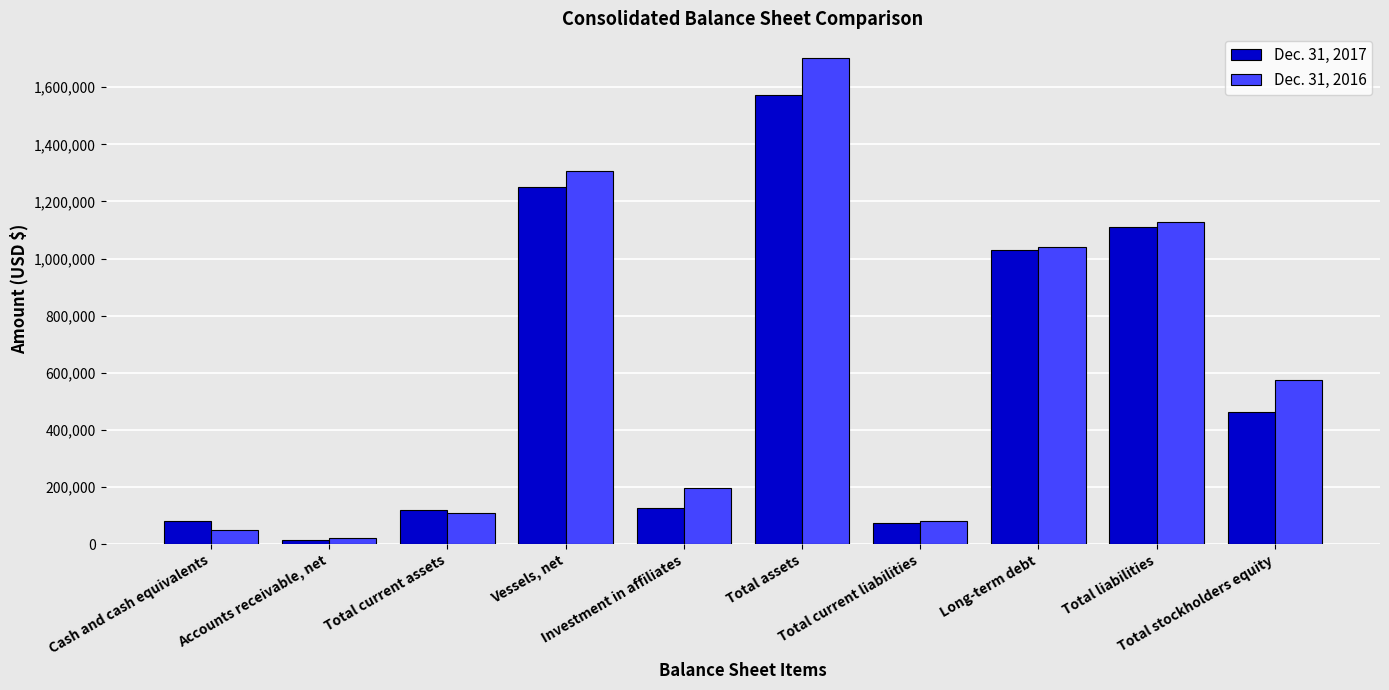

Rank the series by their maximum value, from highest to lowest.

Dec. 31, 2016, Dec. 31, 2017